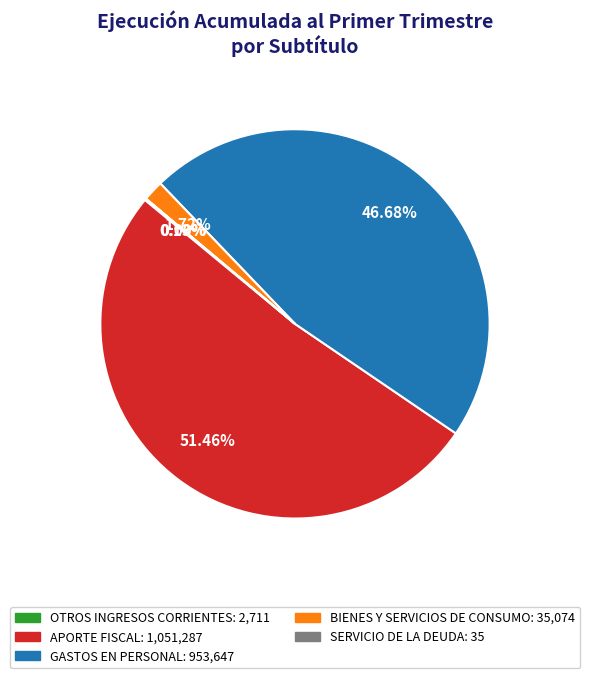

Which category has the biggest portion of the pie?

APORTE FISCAL